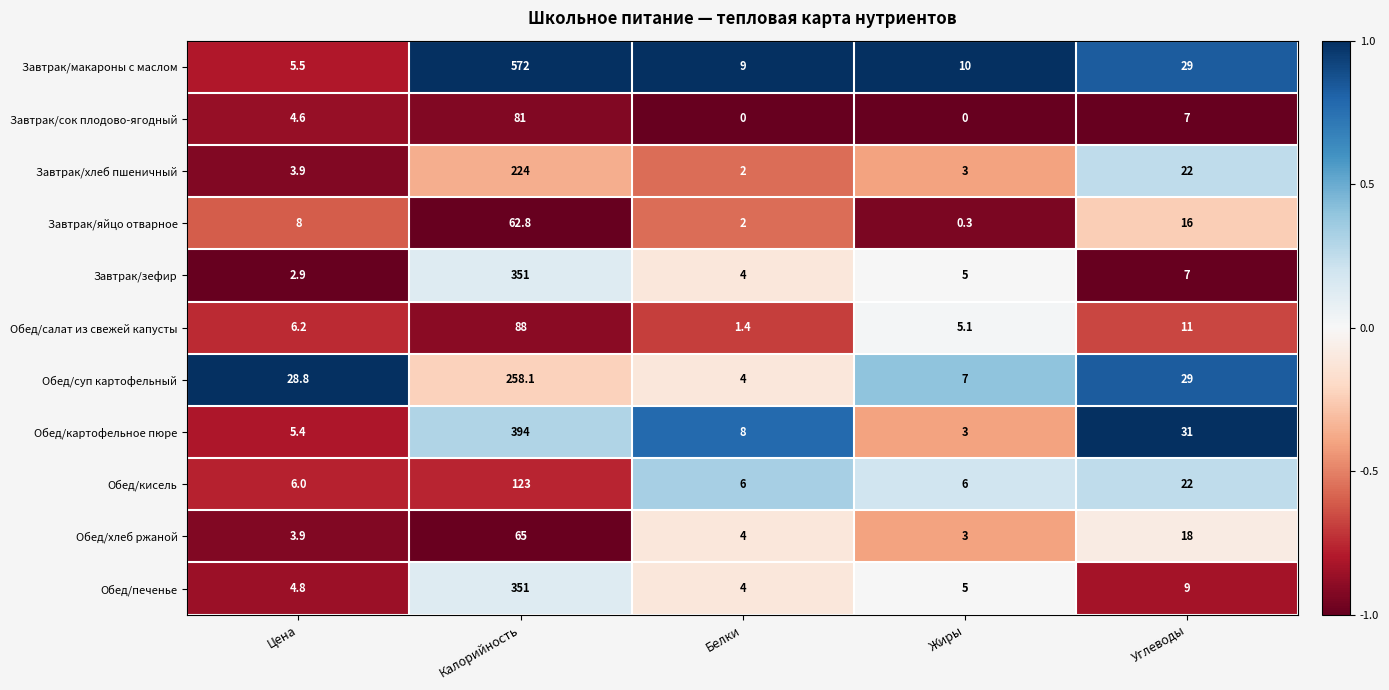

Which series changed the most between Калорийность and Белки?

Завтрак/макароны с маслом